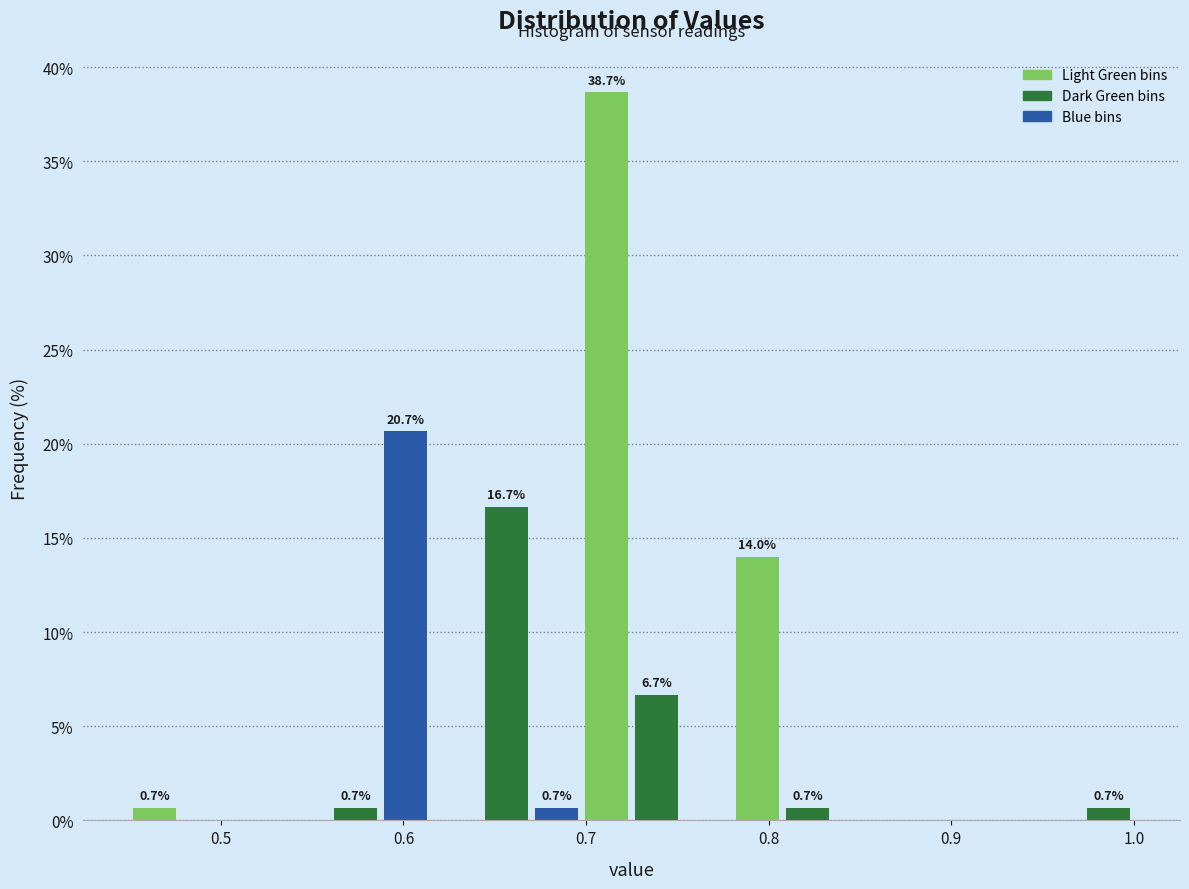

Read against the x-axis, roughly where is the centre of the tallest bar?

0.71